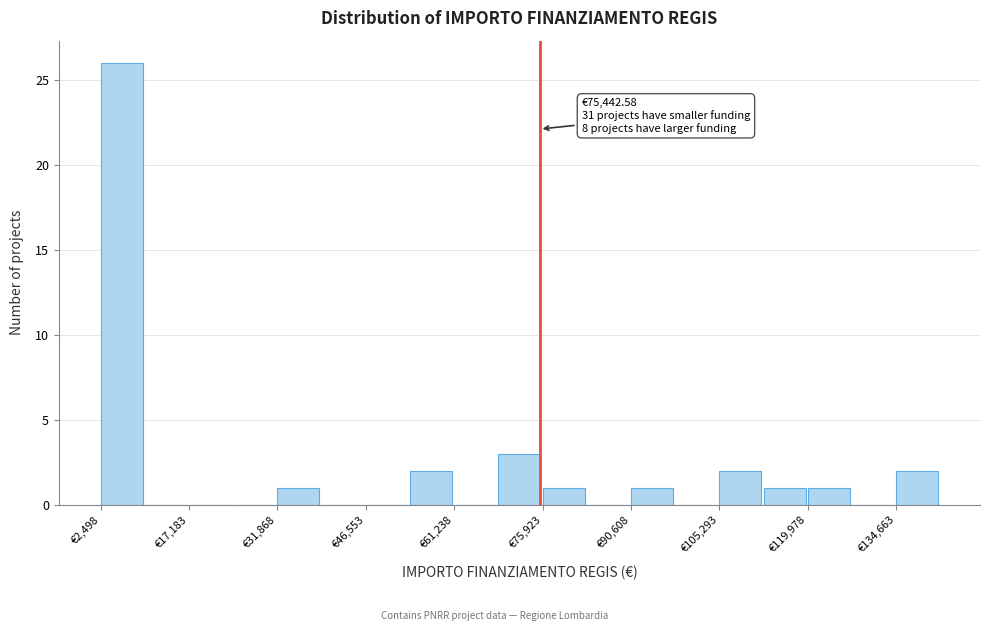

Read against the x-axis, roughly where is the centre of the tallest bar?

6000